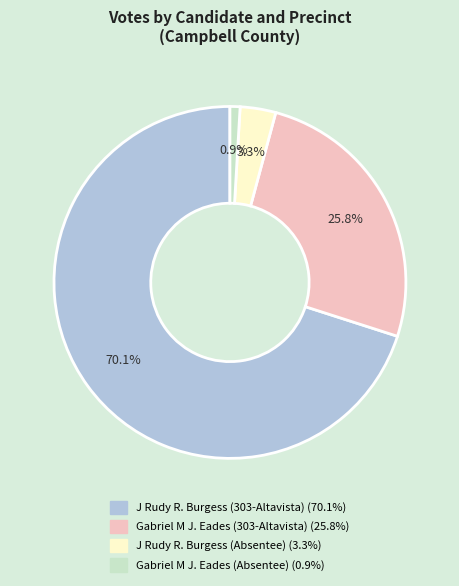

Rank the categories by value from highest to lowest.

J Rudy R. Burgess (303-Altavista), Gabriel M J. Eades (303-Altavista), J Rudy R. Burgess (Absentee), Gabriel M J. Eades (Absentee)